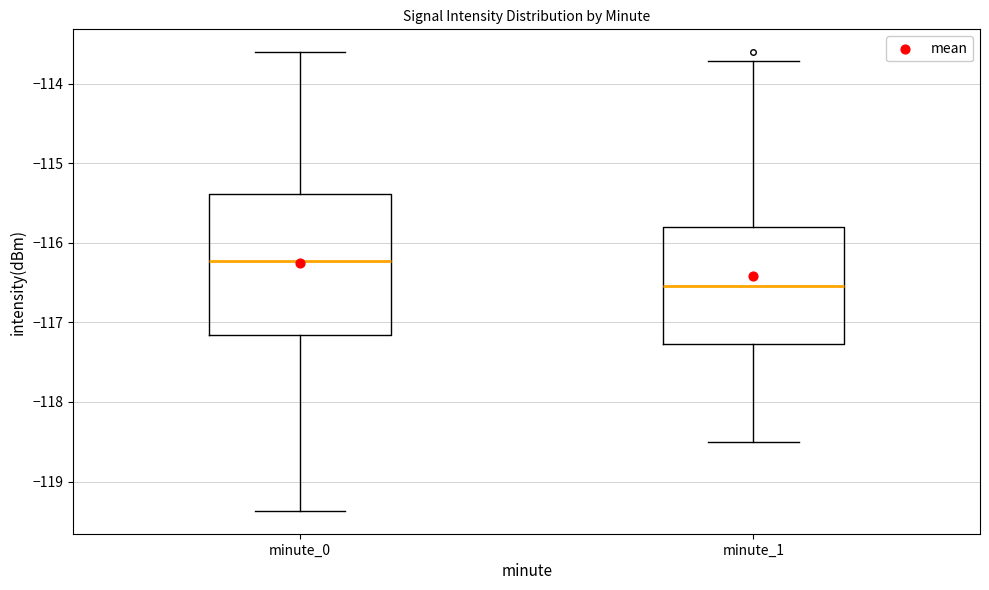

Comparing the boxes themselves (not the whiskers), which one is the tallest?

minute_0